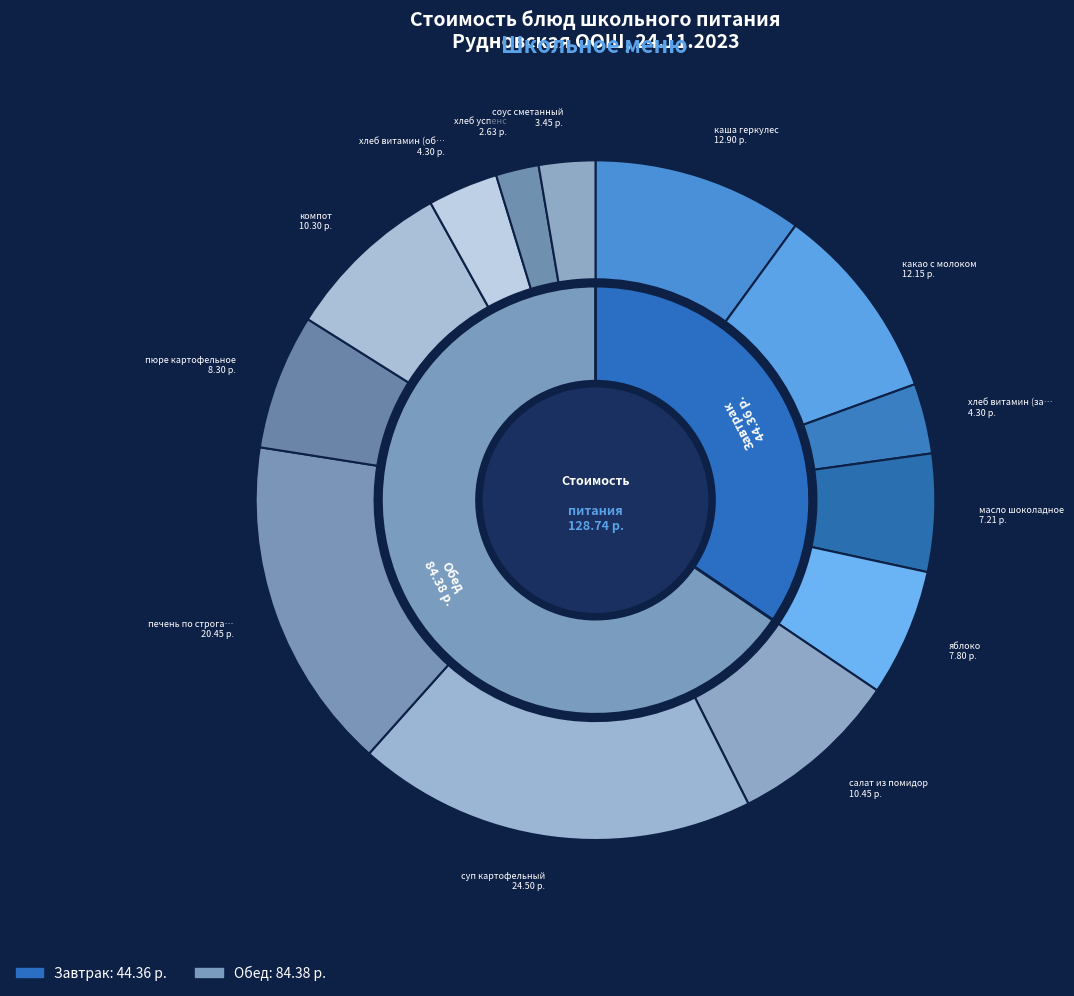

To the nearest percent, what is the combined percentage of компот and суп картофельный?

27%